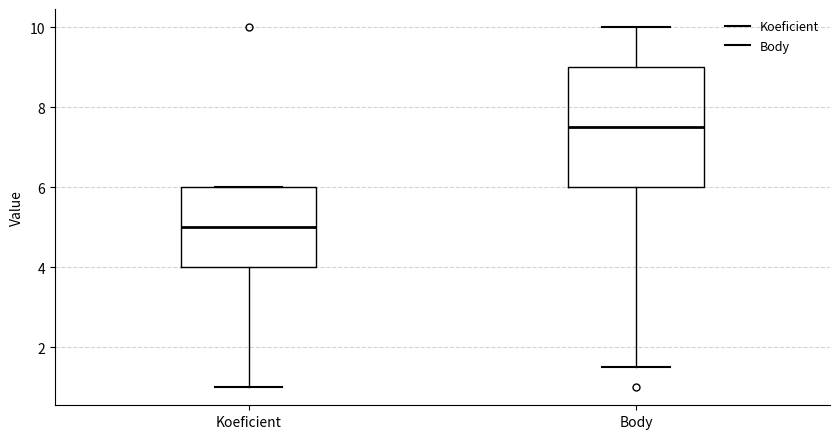

Which box has the lowest median line?

Koeficient